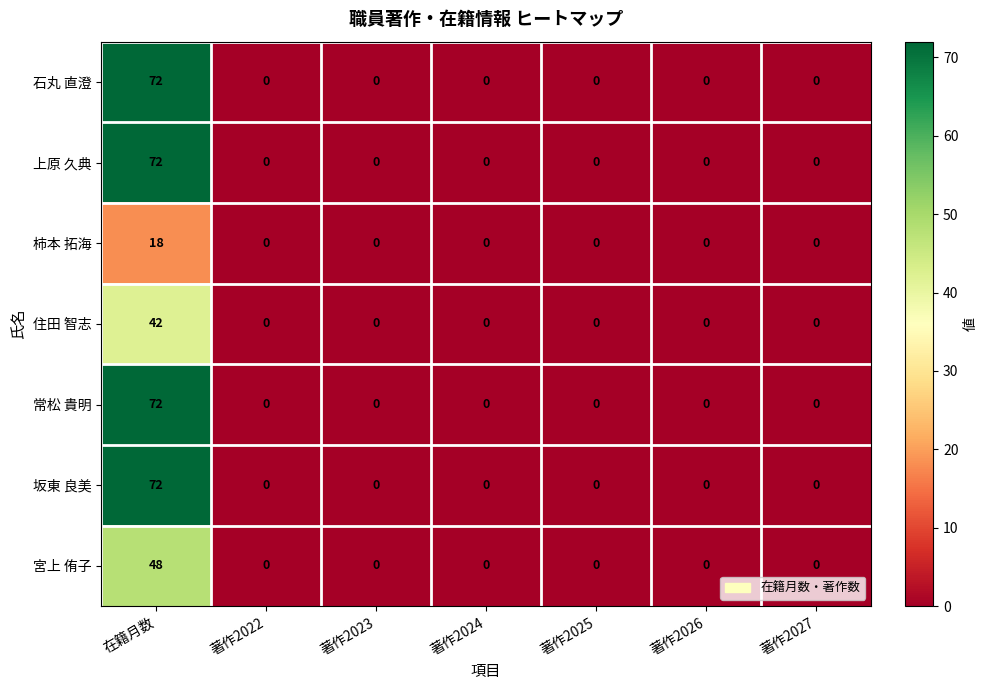

At which category is the sum across all series the highest?

在籍月数